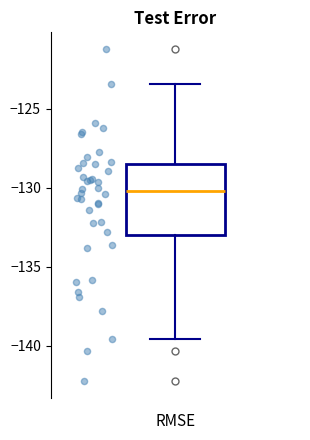

Transcribe this box plot: give where the median line is, the range the box spans, and where the two whiskers end, as read against the y-axis. The values are not printed on the chart, so give them approximately, as read against the axis.

median -130.0, box -133.0 to -128.5, whiskers -139.5 to -123.5